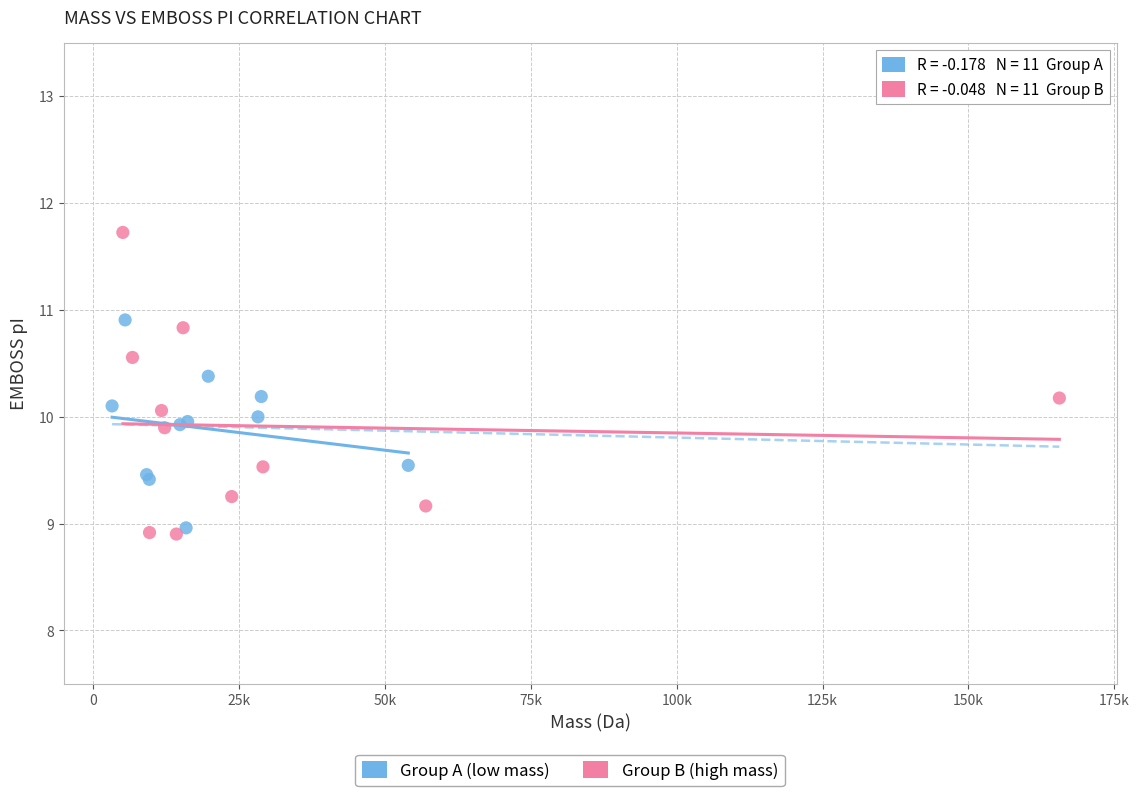

Which series reaches the maximum Y coordinate?

Group B (high mass)